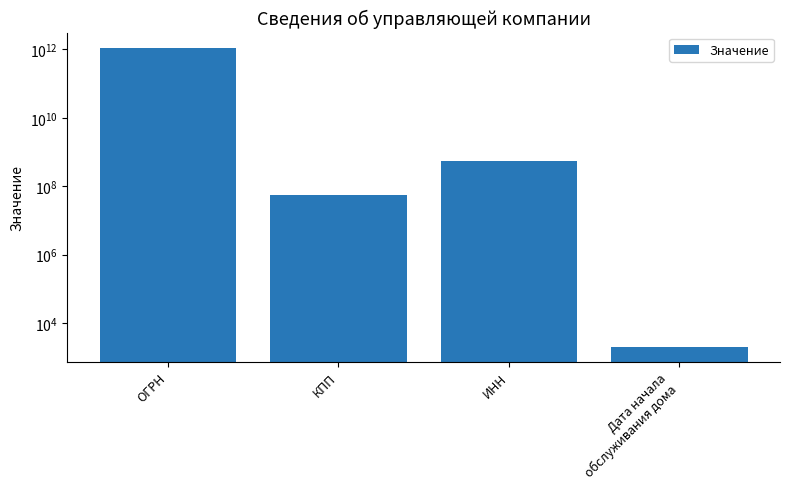

Rank the categories by value from lowest to highest.

Дата начала
обслуживания дома, КПП, ИНН, ОГРН